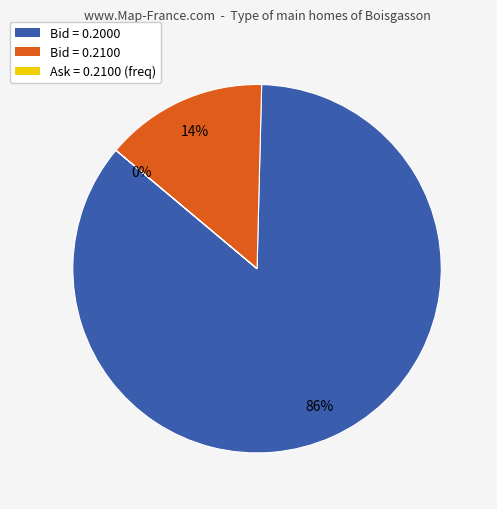

To the nearest percent, what is the difference between the largest and smallest slice percentages?

86%